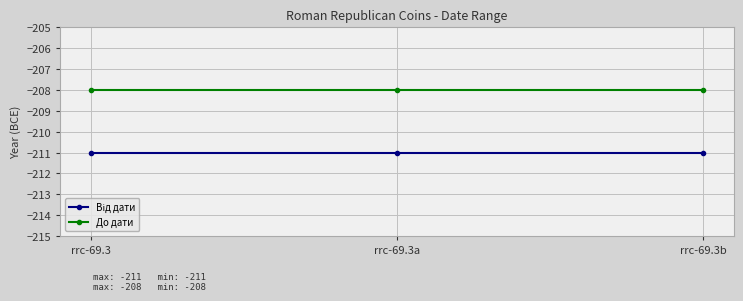

Which series has the largest total across all categories?

До дати